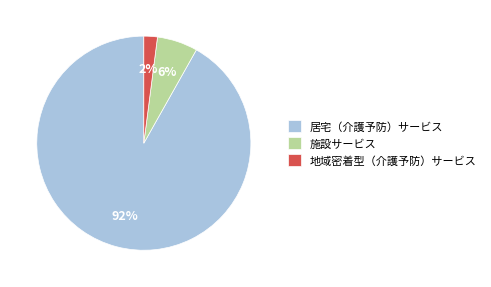

Rank the categories by value from lowest to highest.

地域密着型（介護予防）サービス, 施設サービス, 居宅（介護予防）サービス